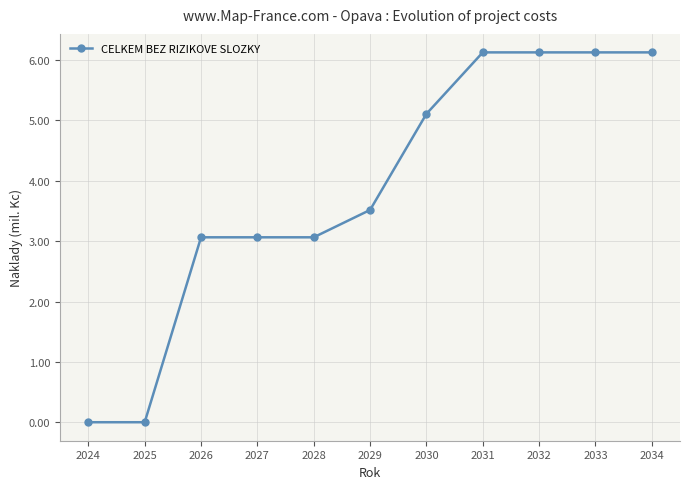

How many data points are above 3?

9